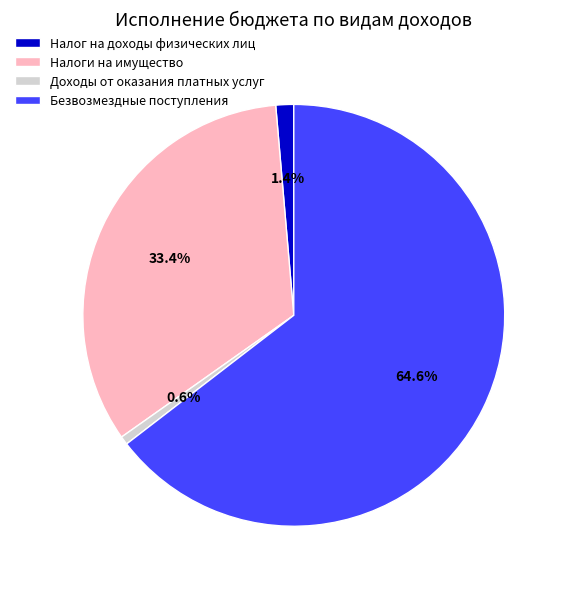

Is there a majority slice in this chart?

Yes